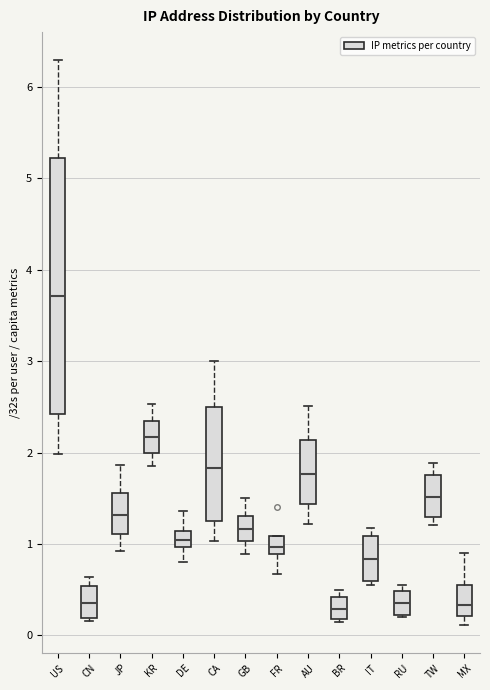

Where is the lower edge of the box for CA on the y-axis? The values are not printed on the chart, so give them approximately, as read against the axis.

1.3